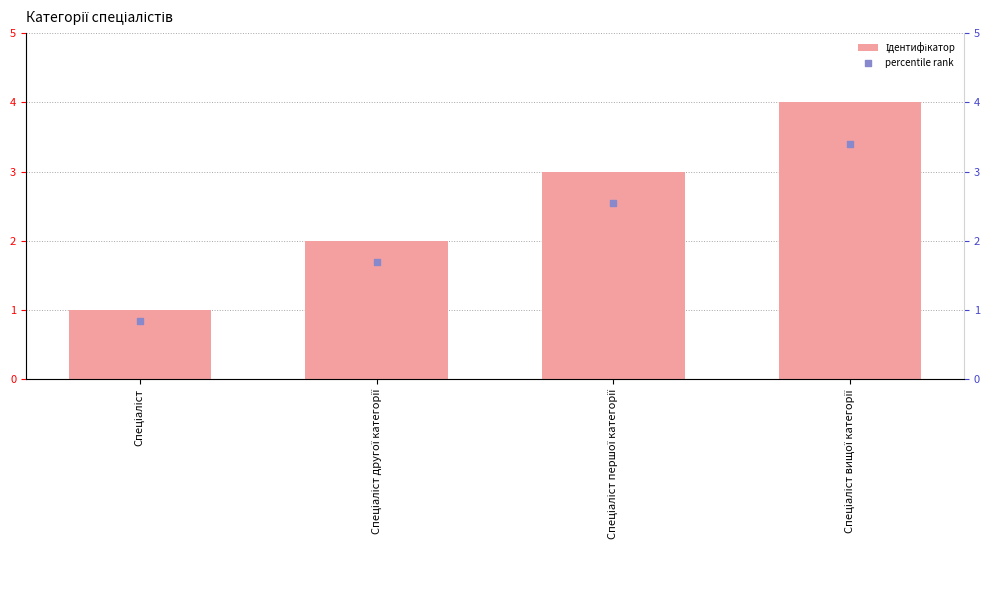

Is the value of percentile rank at Спеціаліст першої категорії greater than the value of Ідентифікатор at Спеціаліст першої категорії?

No